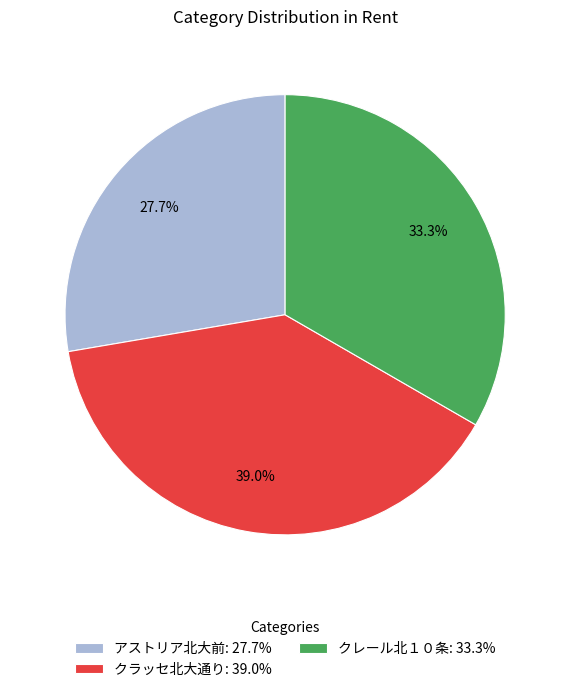

Approximately how many times larger is the value at クレール北１０条 compared to アストリア北大前?

1.2